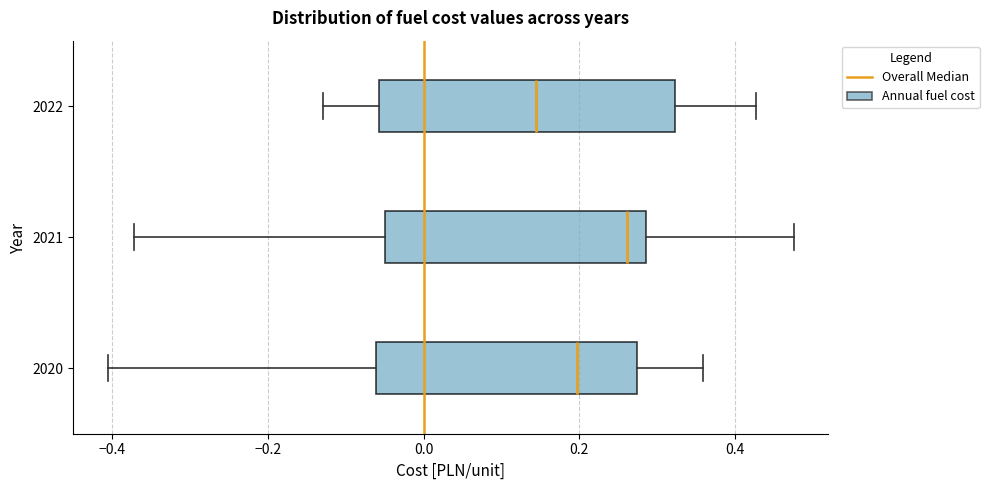

Which box is the widest, from its left edge to its right edge?

2022